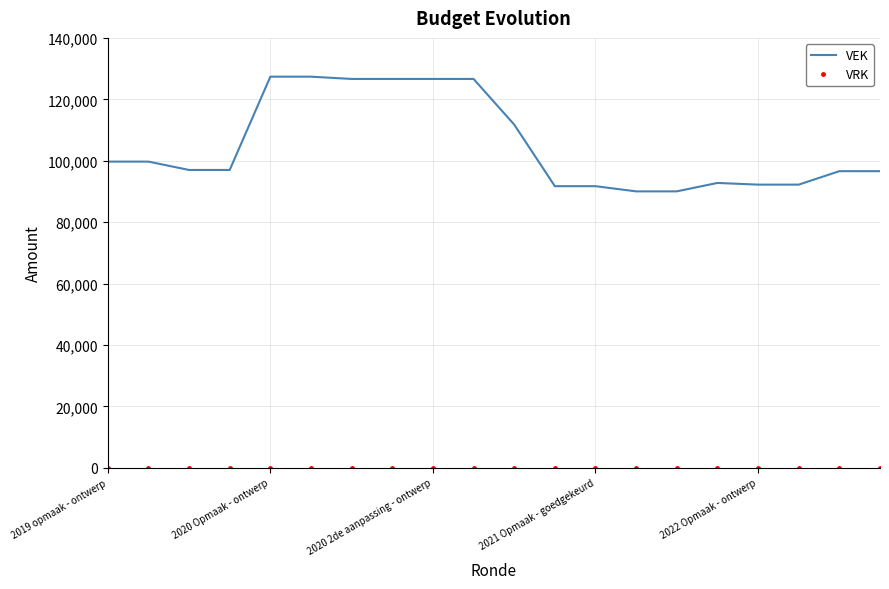

What is the highest value of the VEK series?

127370